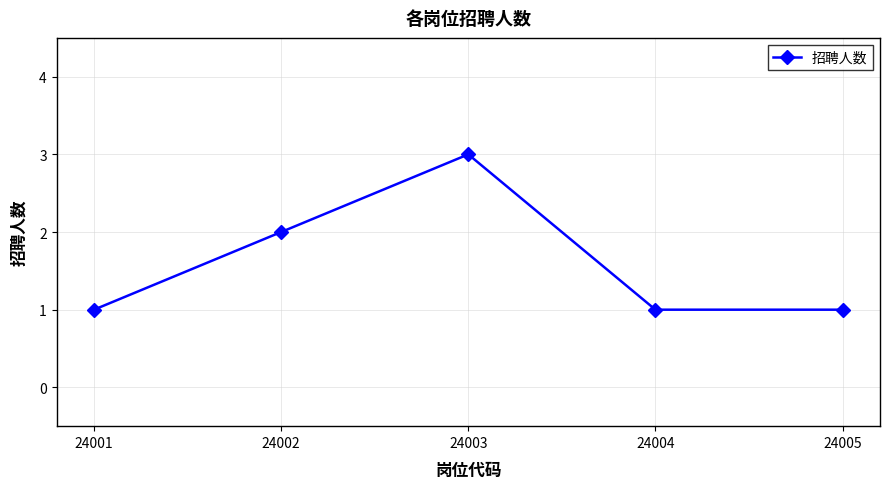

What is the sum of the values at 24002 and 24005?

3